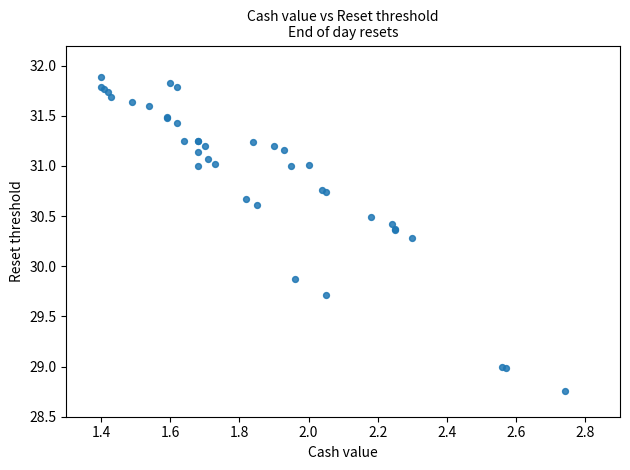

What Y value in the scatter plot is closest to 30?

29.9